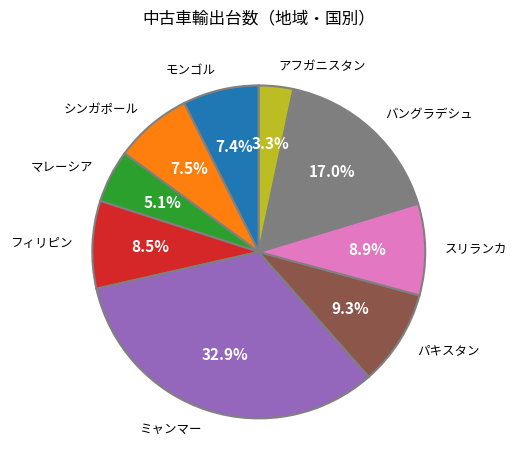

How many slices are in this pie chart?

9